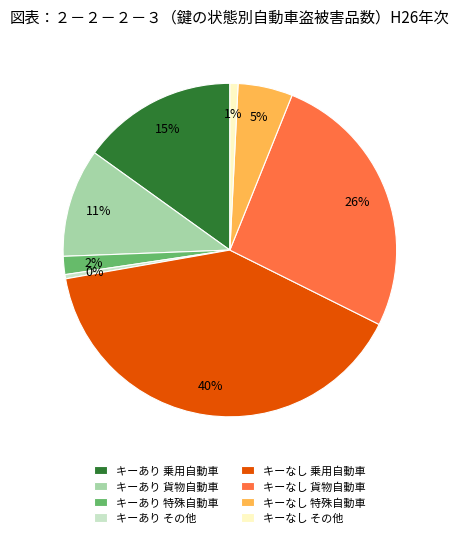

Which slice is the largest?

キーなし 乗用自動車